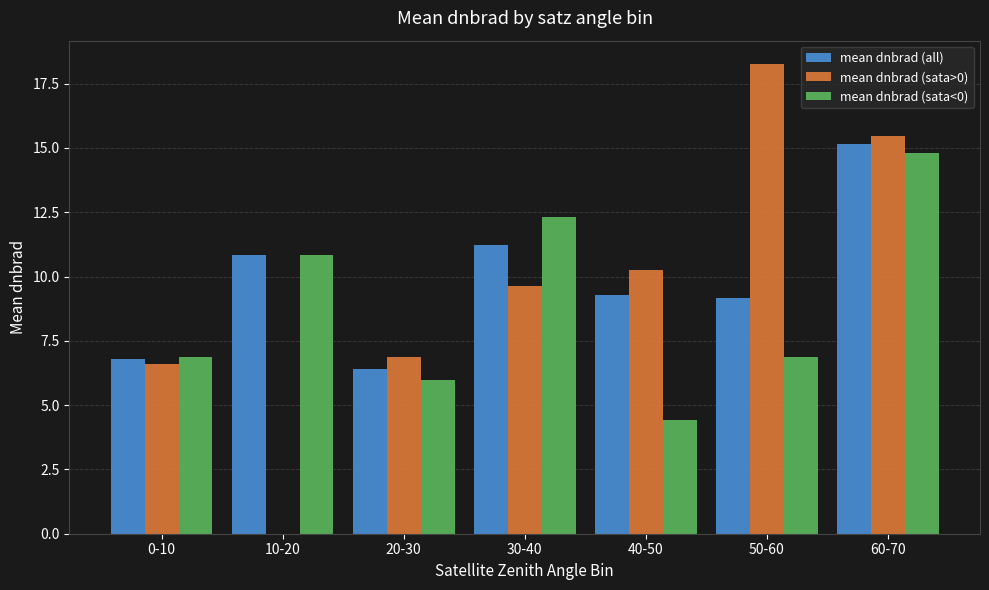

How many data points in mean dnbrad (all) are above 9?

5